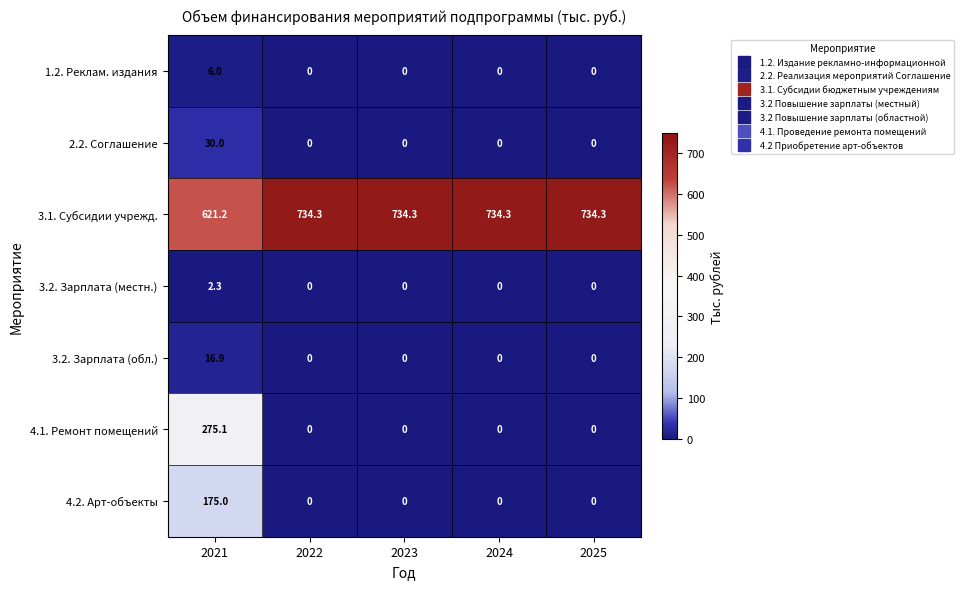

Is the value of 3.2. Зарплата (обл.) at 2021 greater than the value of 3.2. Зарплата (местн.) at 2023?

Yes